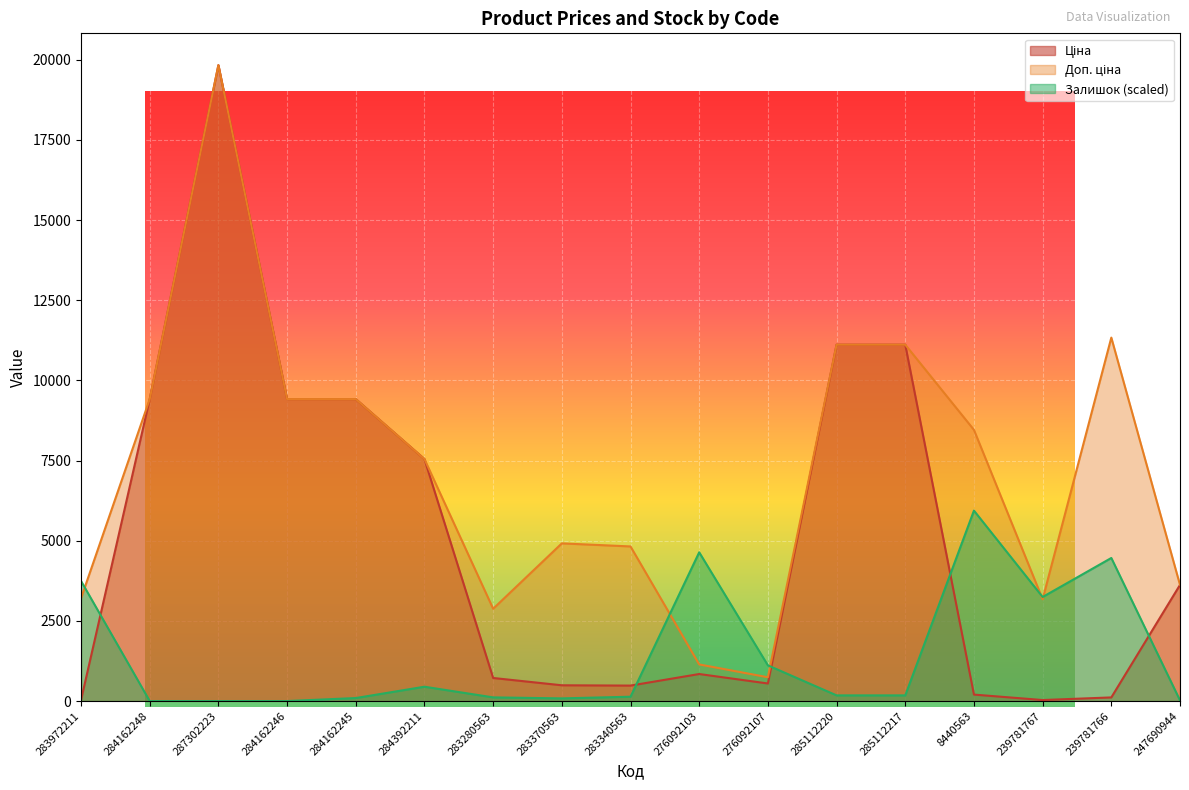

What is the label of the 12th point from the left?

285112220